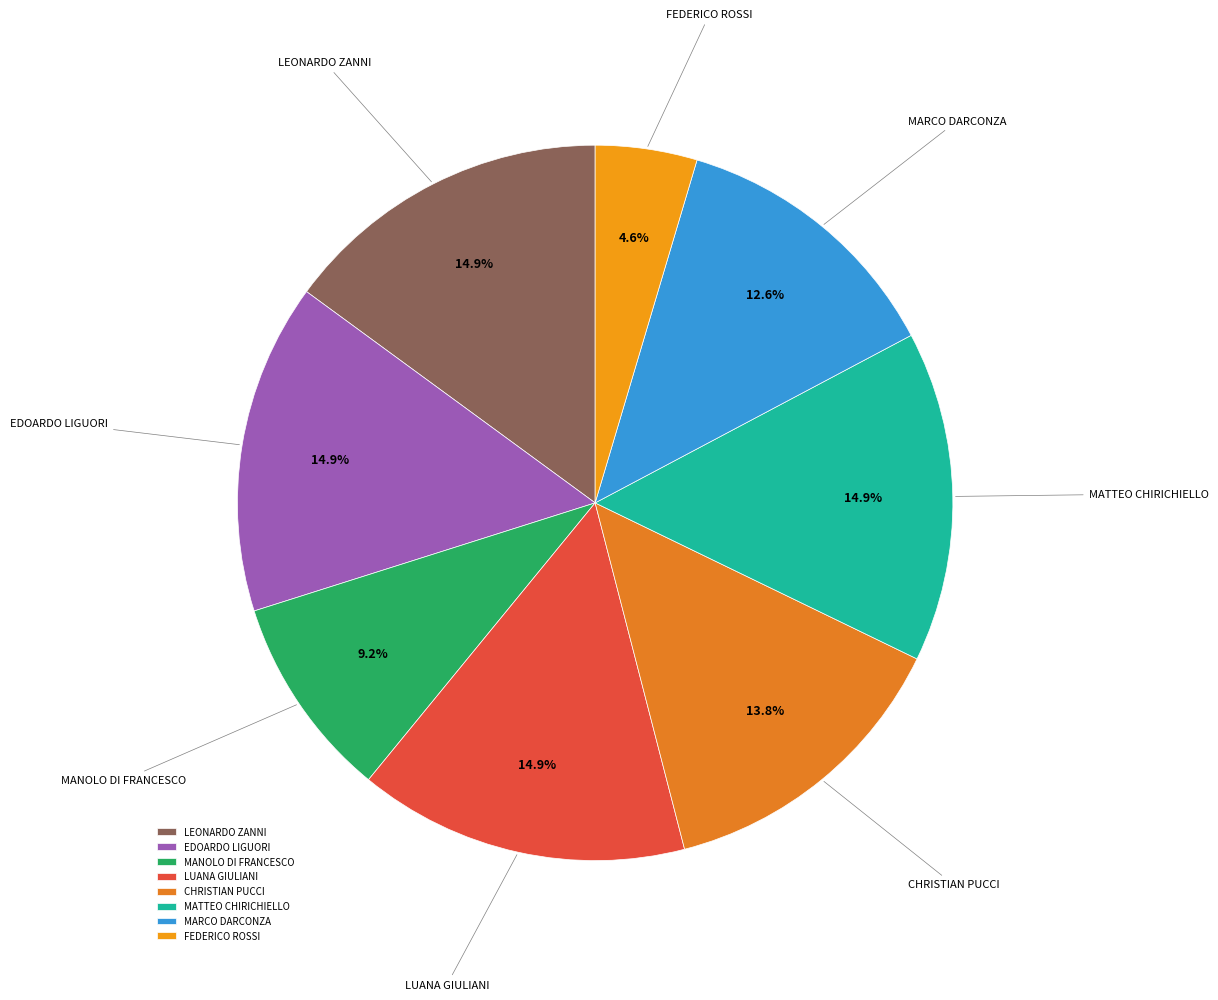

Does any single category account for the majority?

No